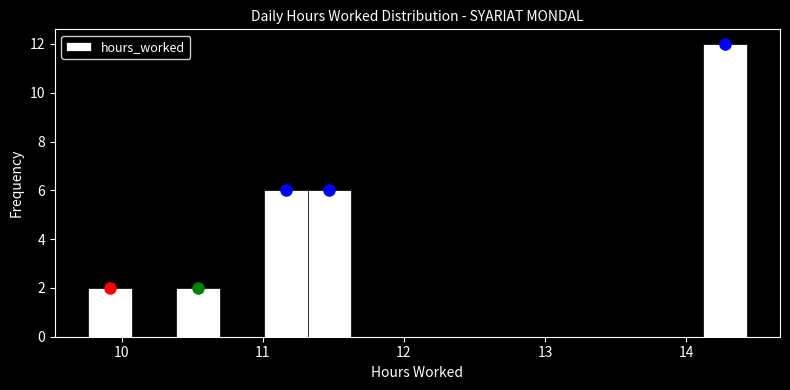

Read against the x-axis, roughly where is the centre of the tallest bar?

14.3